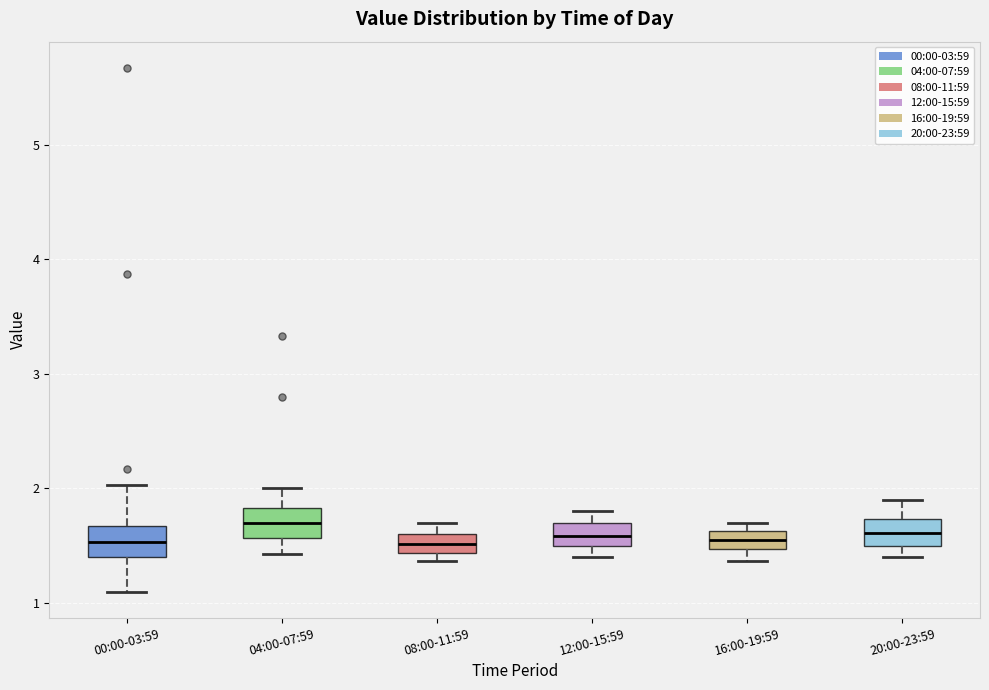

Reading left to right, transcribe this box plot: for each box, give where its median line is, the range the box spans, and where its two whiskers end, as read against the y-axis. The values are not printed on the chart, so give them approximately, as read against the axis.

00:00-03:59: median 1.5, box 1.4 to 1.7, whiskers 1.1 to 2.0
04:00-07:59: median 1.7, box 1.6 to 1.8, whiskers 1.4 to 2.0
08:00-11:59: median 1.5, box 1.4 to 1.6, whiskers 1.4 (just below the box's lower edge) to 1.7
12:00-15:59: median 1.6, box 1.5 to 1.7, whiskers 1.4 to 1.8
16:00-19:59: median 1.6 (inside the box), box 1.5 to 1.6, whiskers 1.4 to 1.7
20:00-23:59: median 1.6, box 1.5 to 1.7, whiskers 1.4 to 1.9